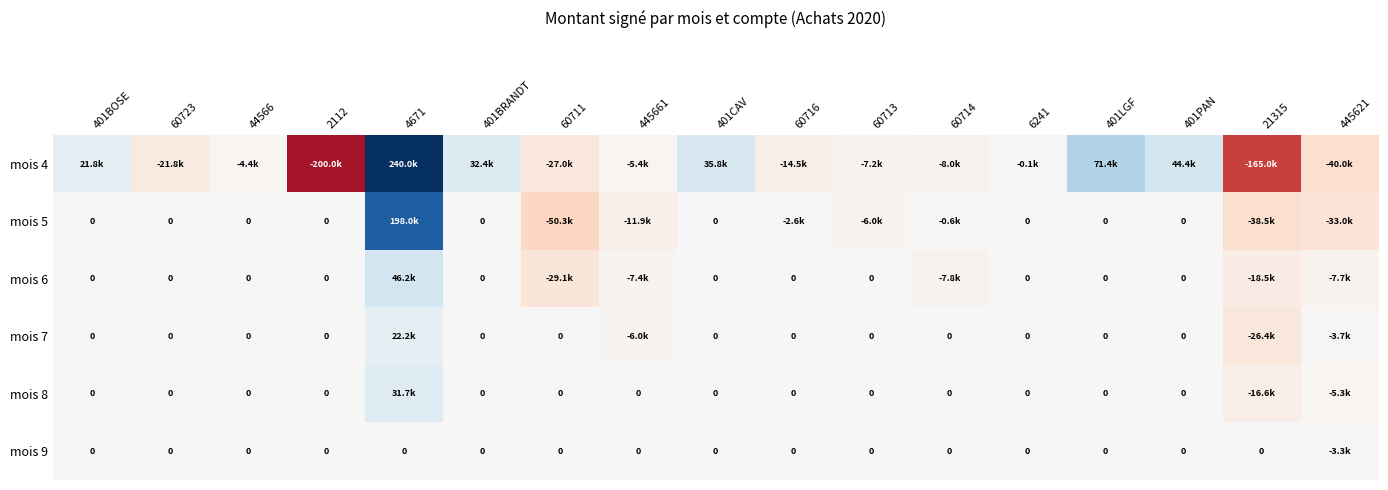

Between 401LGF and 401BRANDT, which is larger?

401LGF